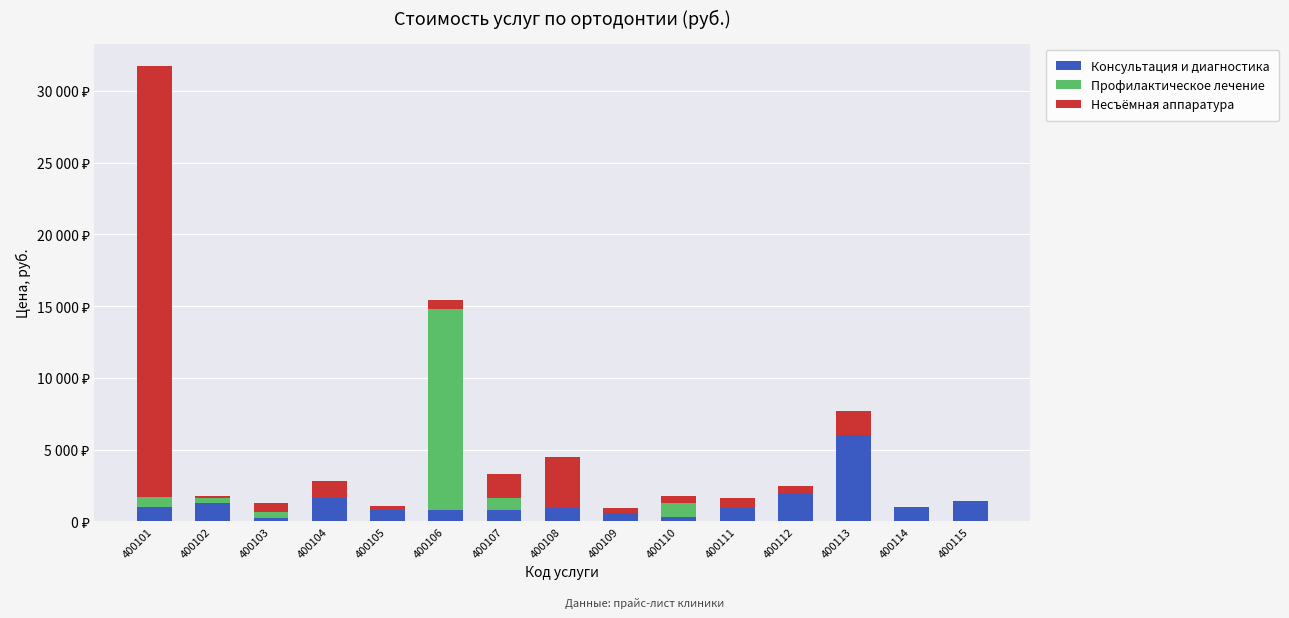

What are all the series names shown in the legend?

Консультация и диагностика, Профилактическое лечение, Несъёмная аппаратура